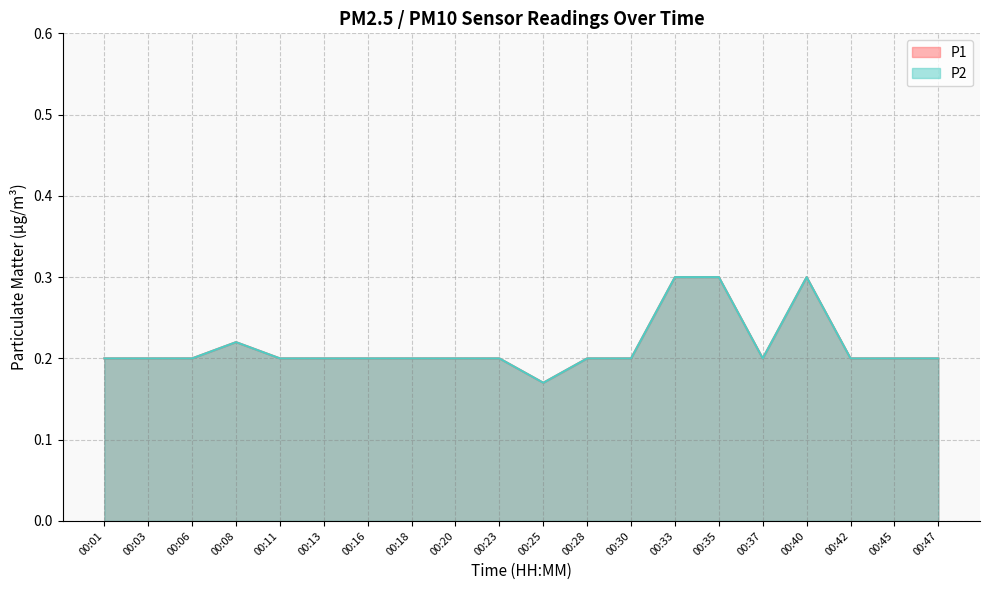

How many lines are shown in the chart?

2